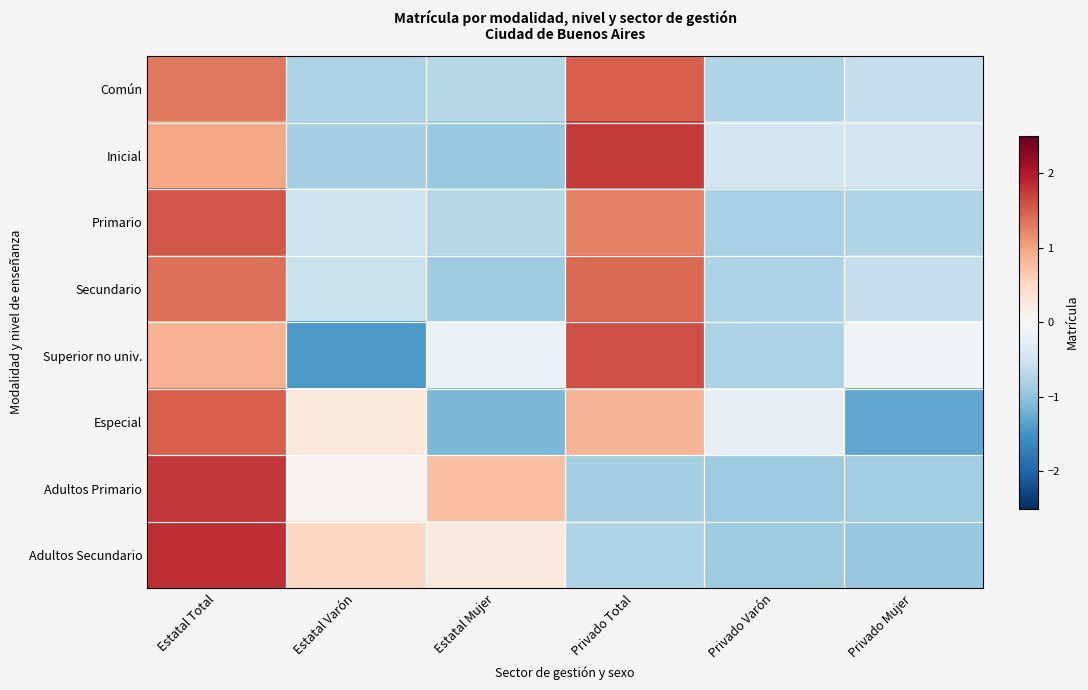

At which category is the sum across all series the highest?

Estatal Total